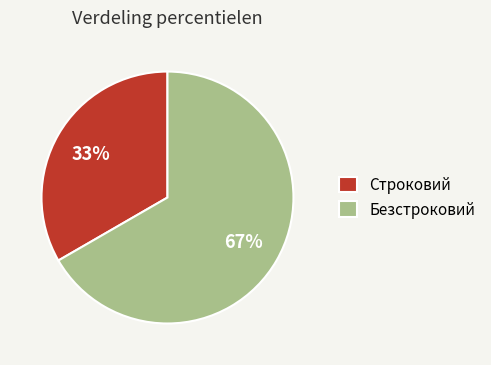

To the nearest percent, what is the average slice percentage?

50%